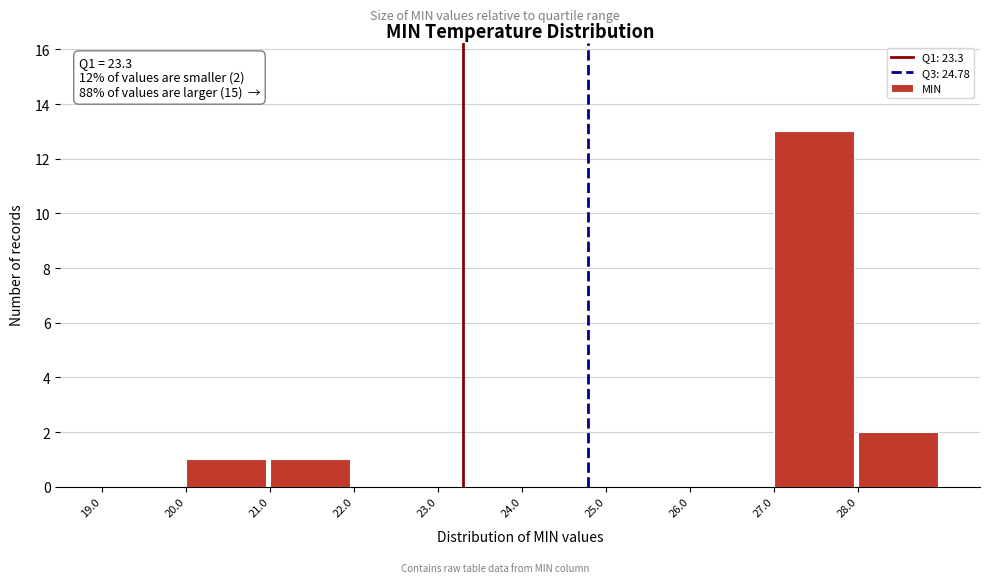

Which range on the x-axis has the tallest bar?

27 to 28